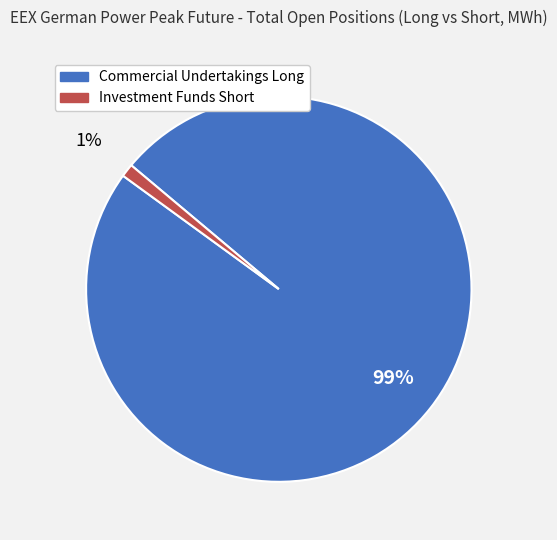

Do Investment Funds Short and Commercial Undertakings Long together represent more than half of the pie?

Yes